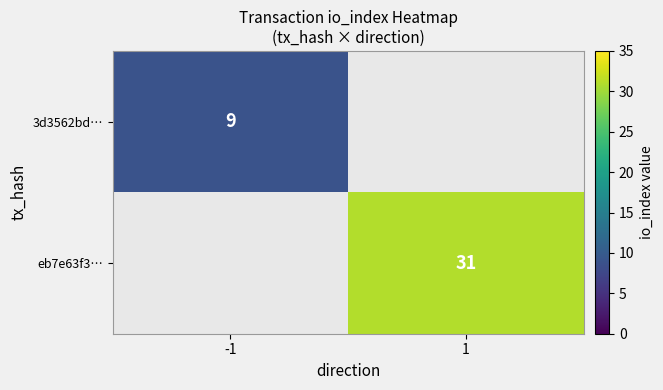

Is the value of eb7e63f3… at 1 greater than the value of 3d3562bd… at -1?

Yes